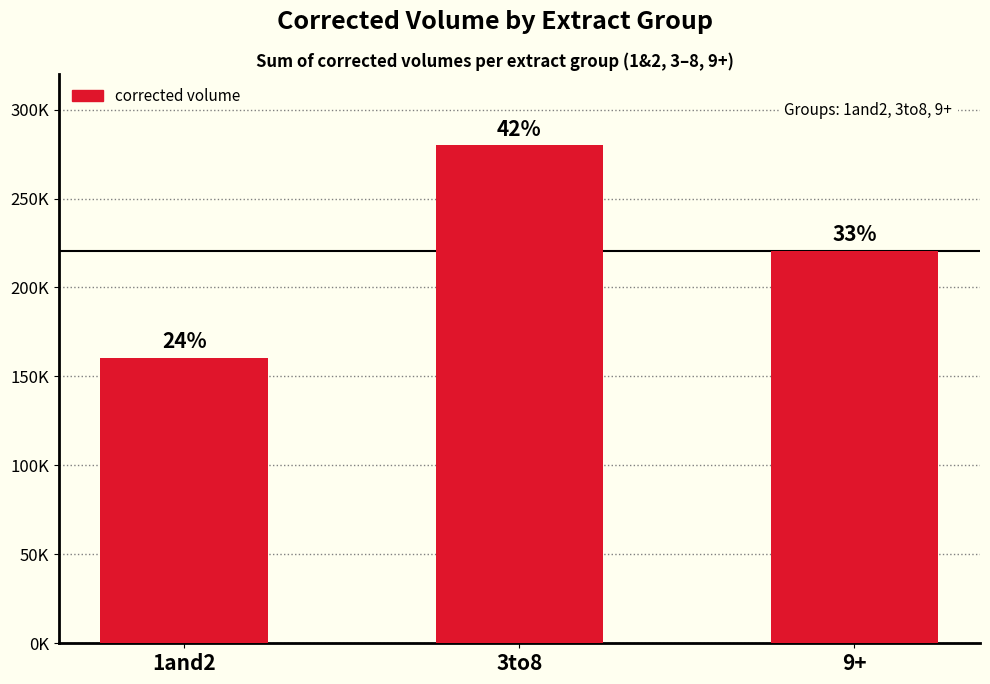

What is the smallest value displayed?

160523.4